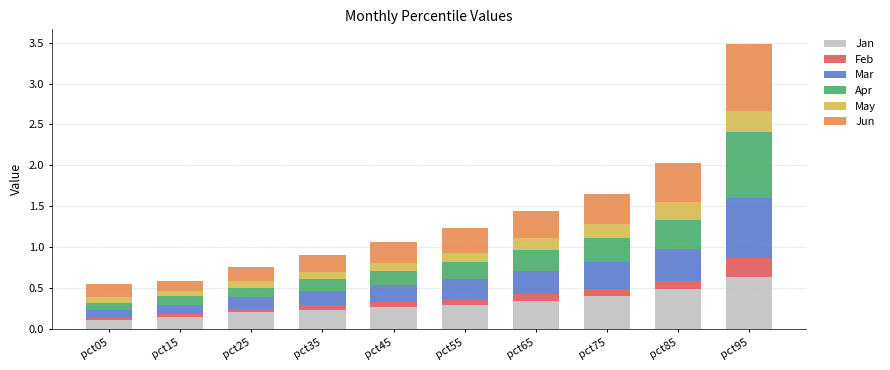

The Jan series shows 0.2 at pct25. True or false?

True